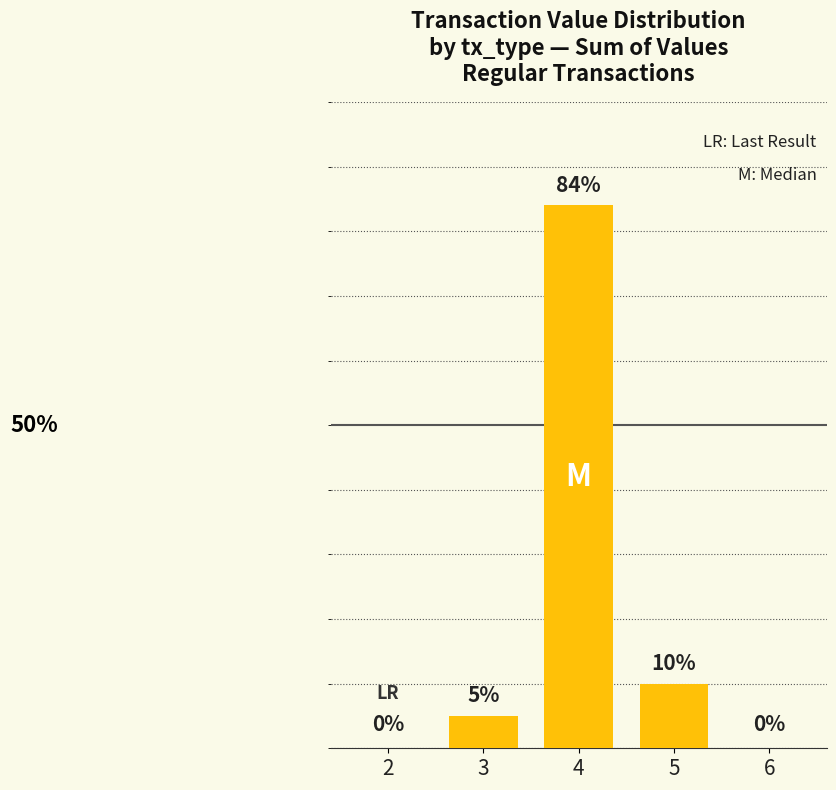

Reading left to right, list all the values displayed in this chart.

0	5	84	10	0